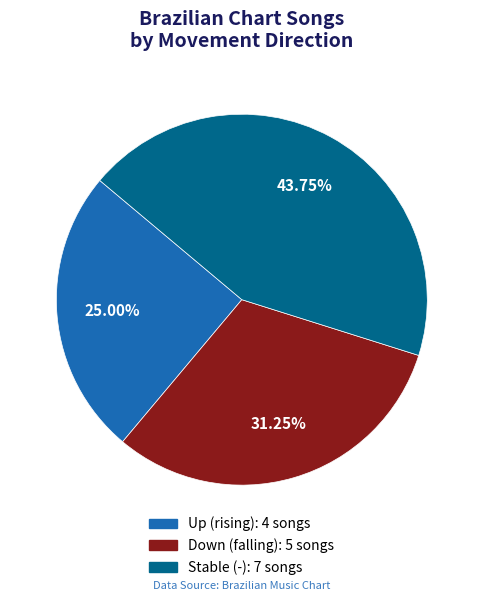

Is there any slice that represents more than half of the pie?

No